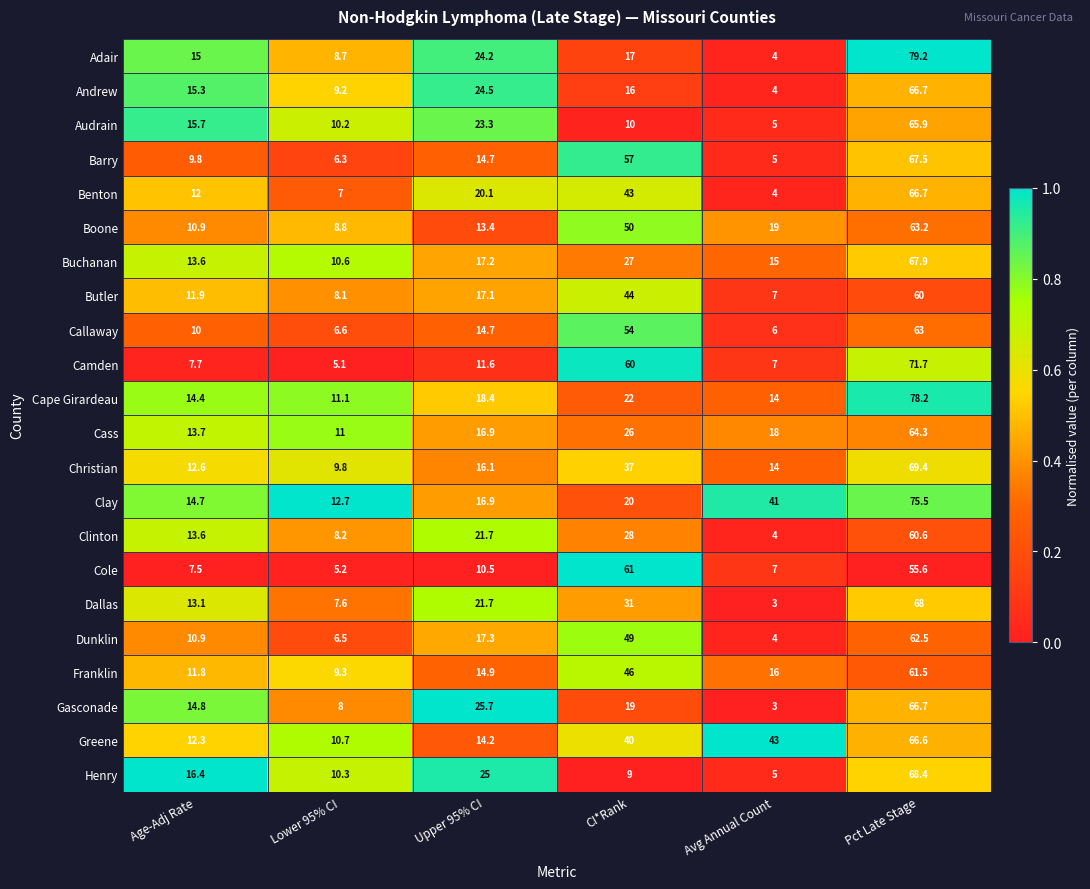

The value of Dunklin at Pct Late Stage is 62.5. True or false?

True